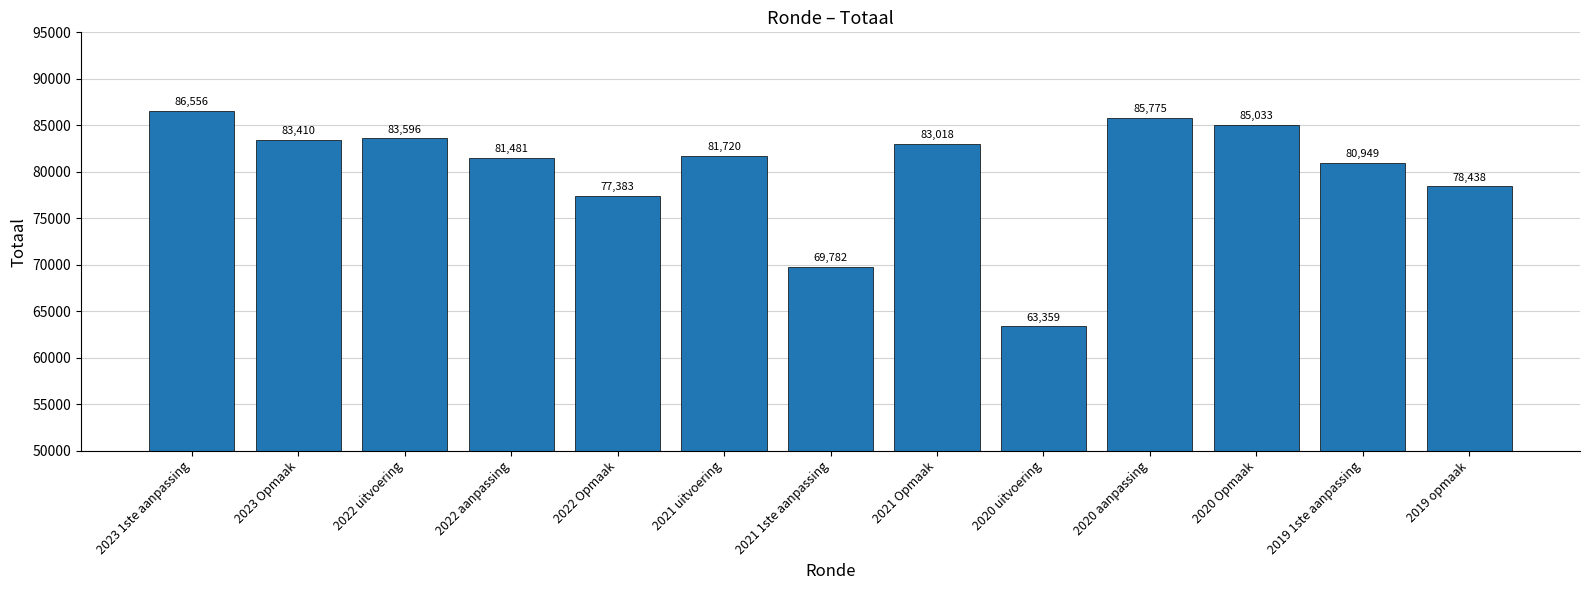

Reading left to right, extract all data points from this chart.

2023 1ste aanpassing=86556	2023 Opmaak=83410	2022 uitvoering=83596	2022 aanpassing=81481	2022 Opmaak=77383	2021 uitvoering=81720	2021 1ste aanpassing=69782	2021 Opmaak=83018	2020 uitvoering=63359	2020 aanpassing=85775	2020 Opmaak=85033	2019 1ste aanpassing=80949	2019 opmaak=78438